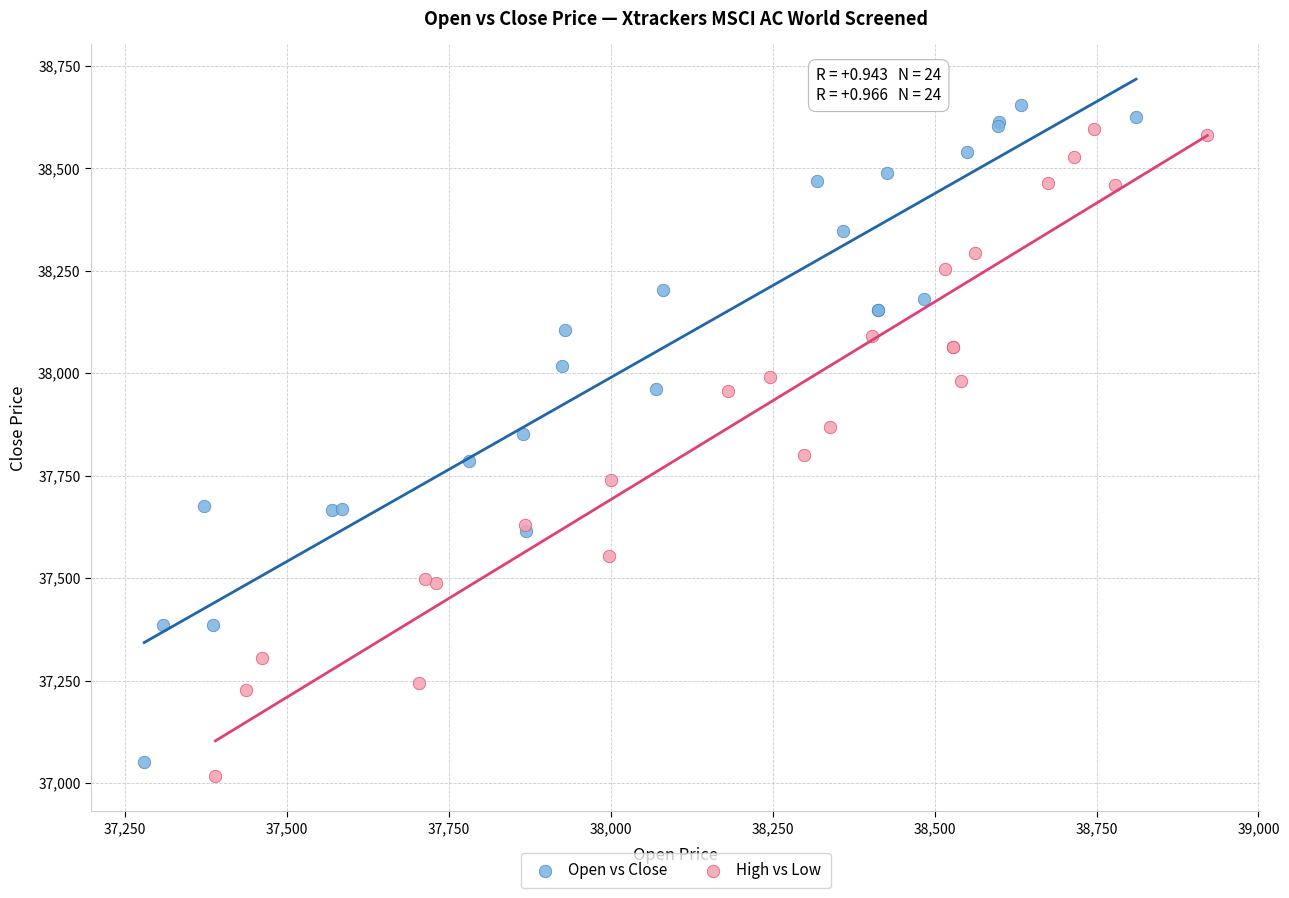

Which series has the largest Y range (max minus min)?

Open vs Close